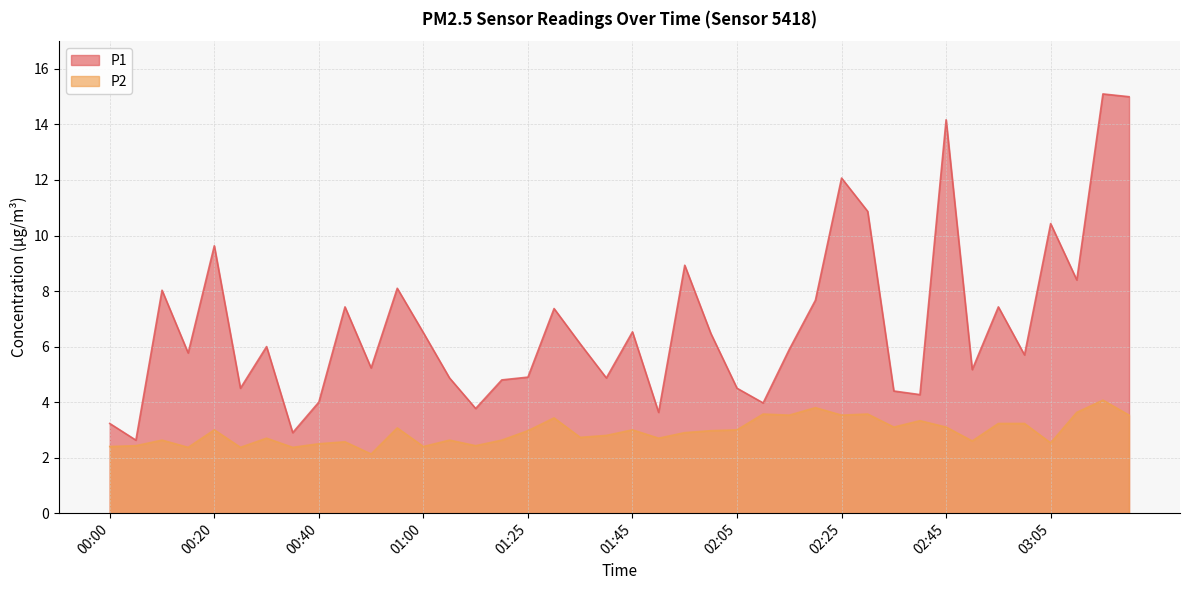

Which category has the highest value in the P1 series?

03:15